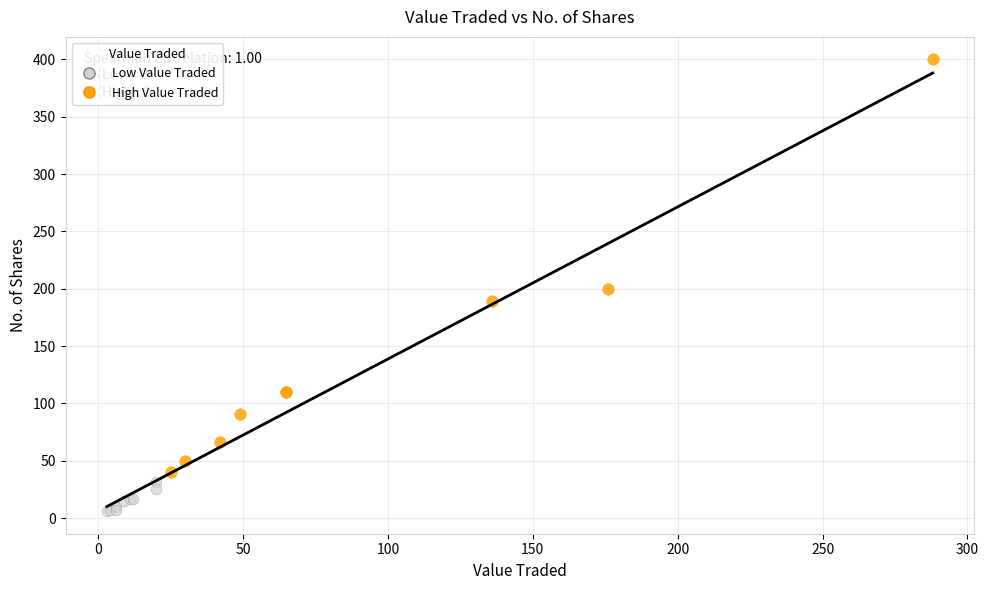

Which series reaches the minimum Y coordinate?

Low Value Traded